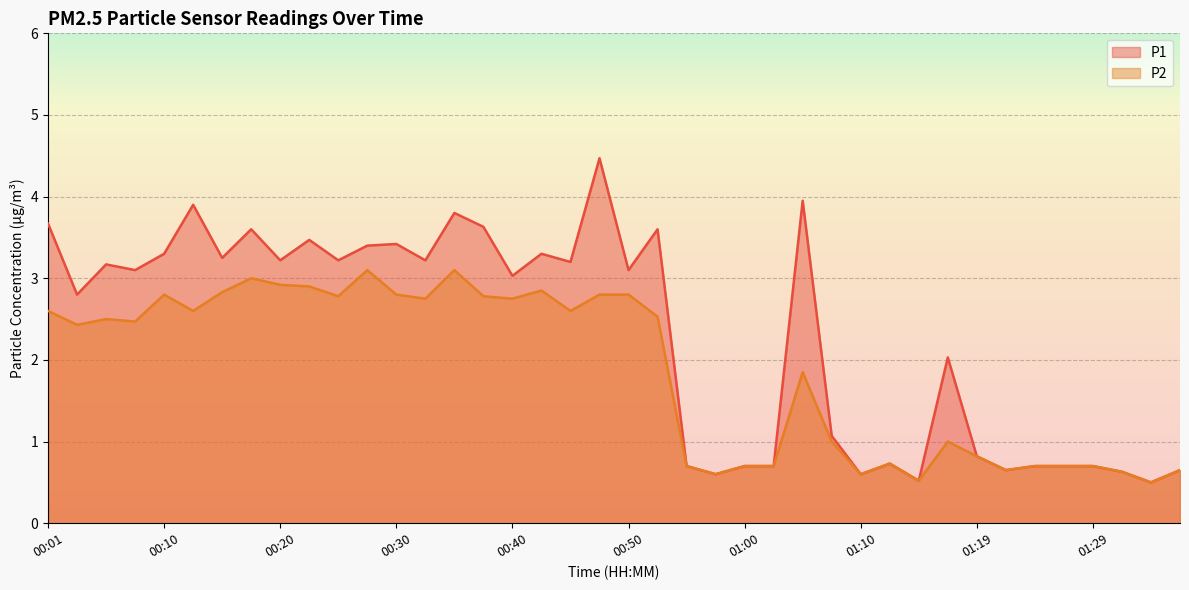

At which label is P1 closest to 2?

01:17